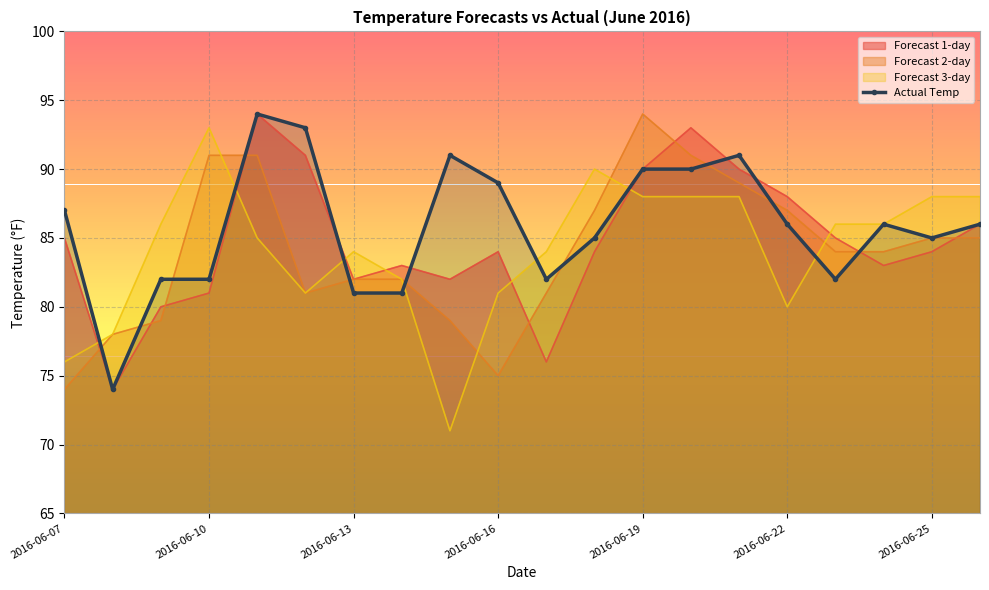

What is the minimum value for Actual Temp?

74